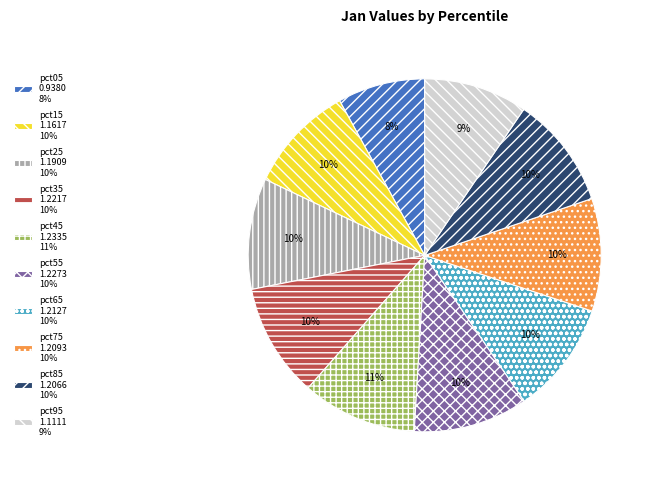

Approximately how many times larger is the value at pct65 1.2127 10% compared to pct35 1.2217 10%?

1.0